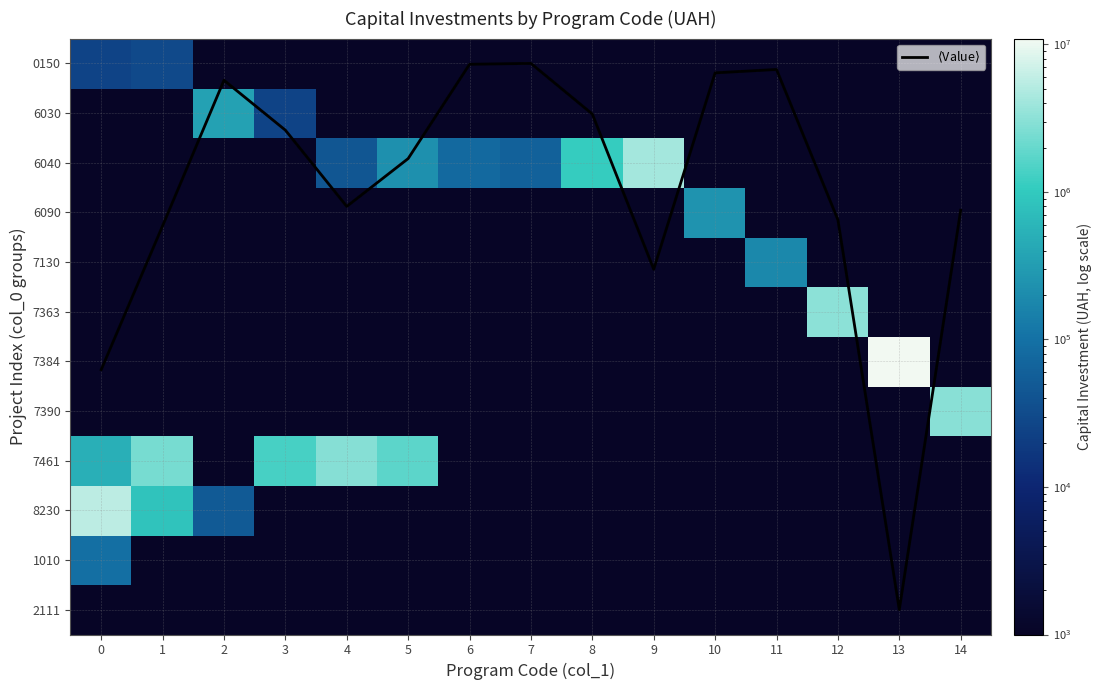

Between 3 and 1, which is larger?

1